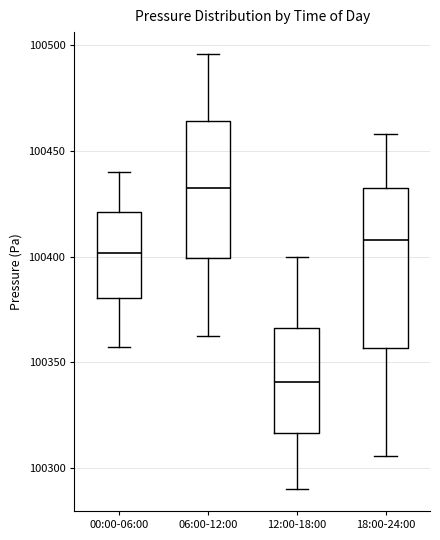

Reading left to right, read every box against the y-axis: the position of its median line, the range the box covers, and the ends of its whiskers. The values are not printed on the chart, so give them approximately, as read against the axis.

00:00-06:00: median 100400, box 100380 to 100420, whiskers 100355 to 100440
06:00-12:00: median 100430, box 100400 to 100465, whiskers 100365 to 100495
12:00-18:00: median 100340, box 100315 to 100365, whiskers 100290 to 100400
18:00-24:00: median 100410, box 100355 to 100430, whiskers 100305 to 100460